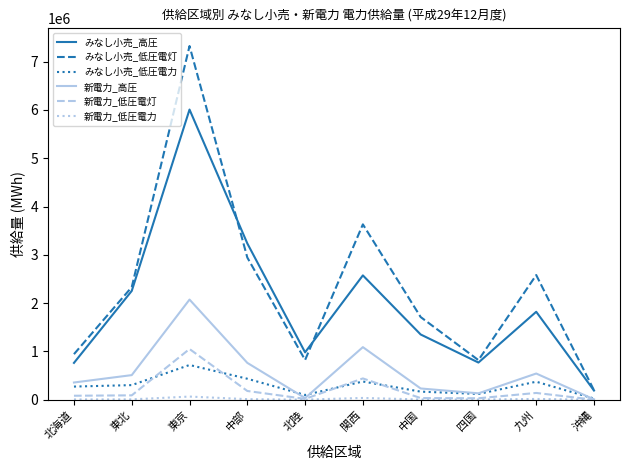

True or false: 新電力_低圧電灯 has a value of 728188.8 at 関西.

False